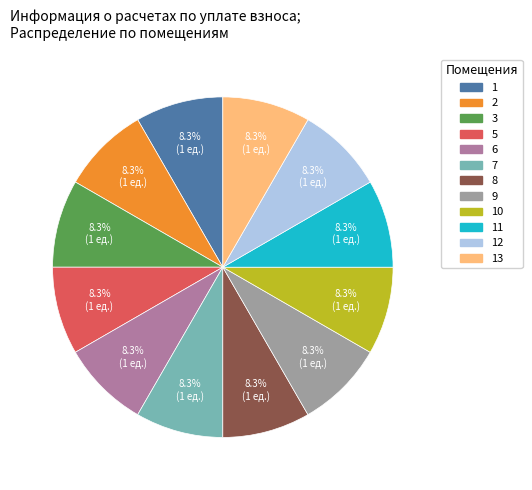

Is there any slice that represents more than half of the pie?

No